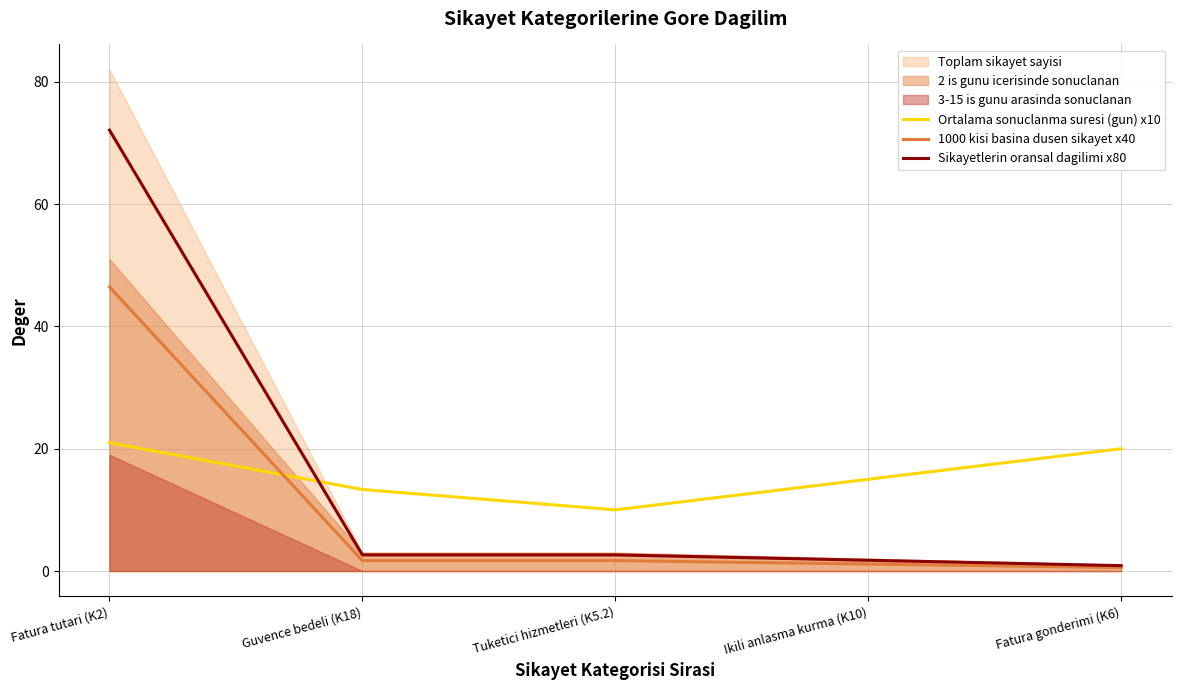

True or false: Sikayetlerin oransal dagilimi x80 and 1000 kisi basina dusen sikayet x40 intersect in this chart.

False